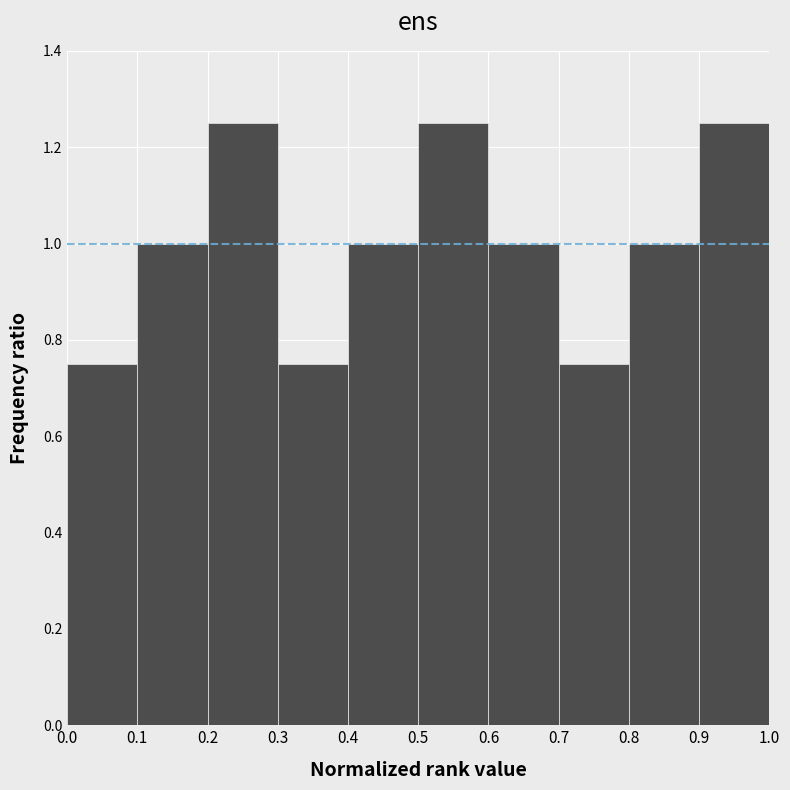

Reading left to right, list every bar in this chart as the range it spans on the x-axis followed by its height. The values are not printed on the chart, so give them approximately, as read against the axis.

0.0 to 0.1: 0.76
0.1 to 0.2: 1.00
0.2 to 0.3: 1.26
0.3 to 0.4: 0.76
0.4 to 0.5: 1.00
0.5 to 0.6: 1.26
0.6 to 0.7: 1.00
0.7 to 0.8: 0.76
0.8 to 0.9: 1.00
0.9 to 1.0: 1.26